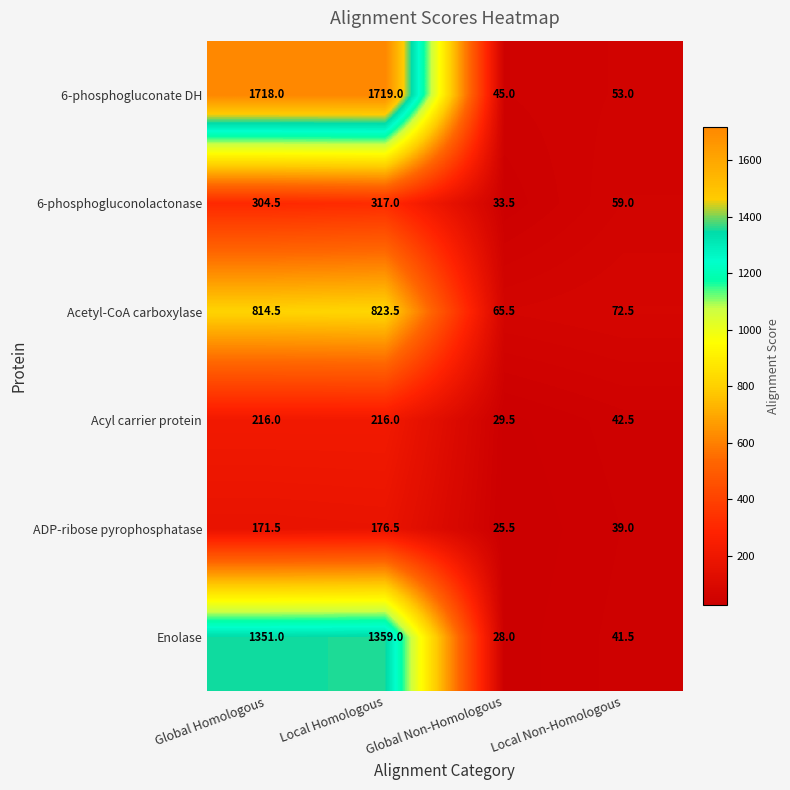

What is the average value of the 6-phosphogluconolactonase series?

178.5